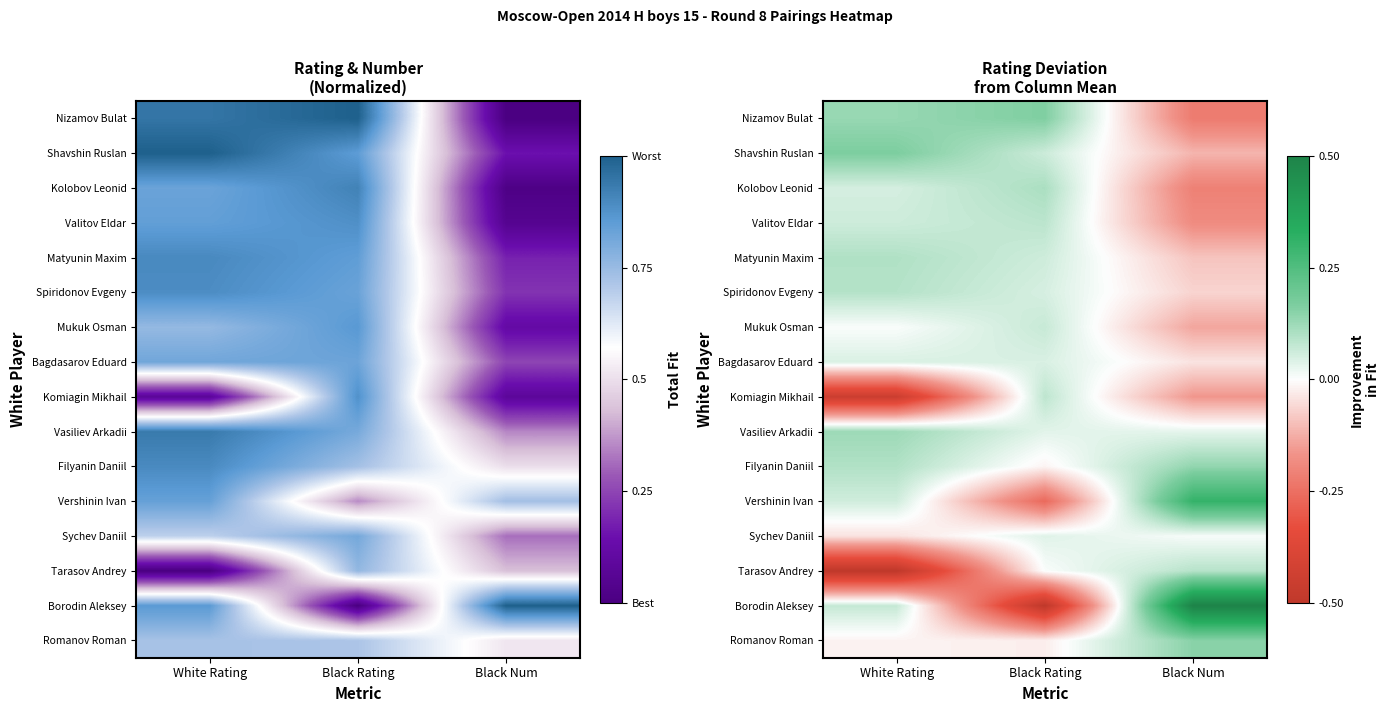

Which series has the largest range (max minus min)?

Borodin Aleksey